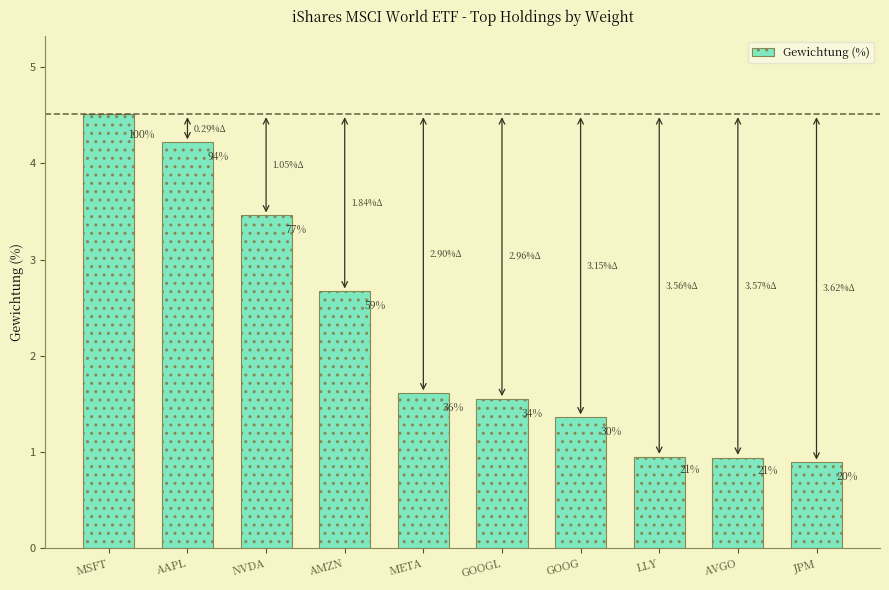

How many bars are there in total?

10